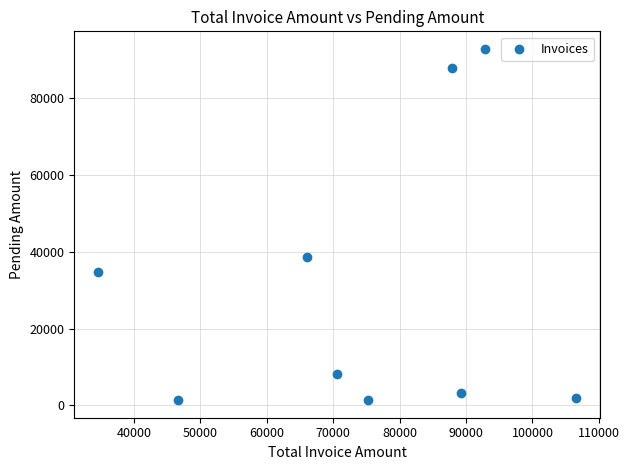

What is the range of X values (max minus min)?

71990.0